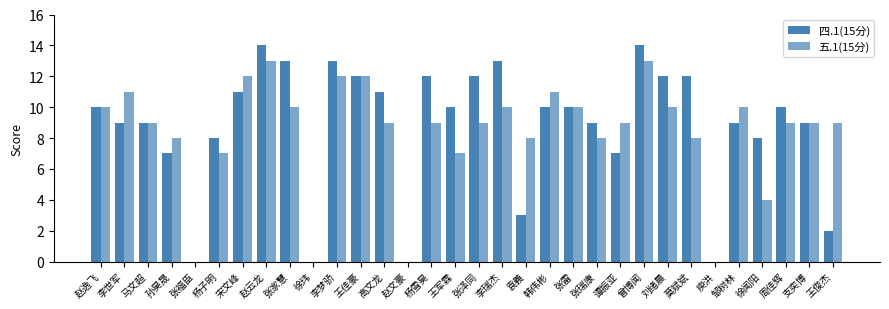

Rank the series by their average value, from highest to lowest.

四.1(15分), 五.1(15分)